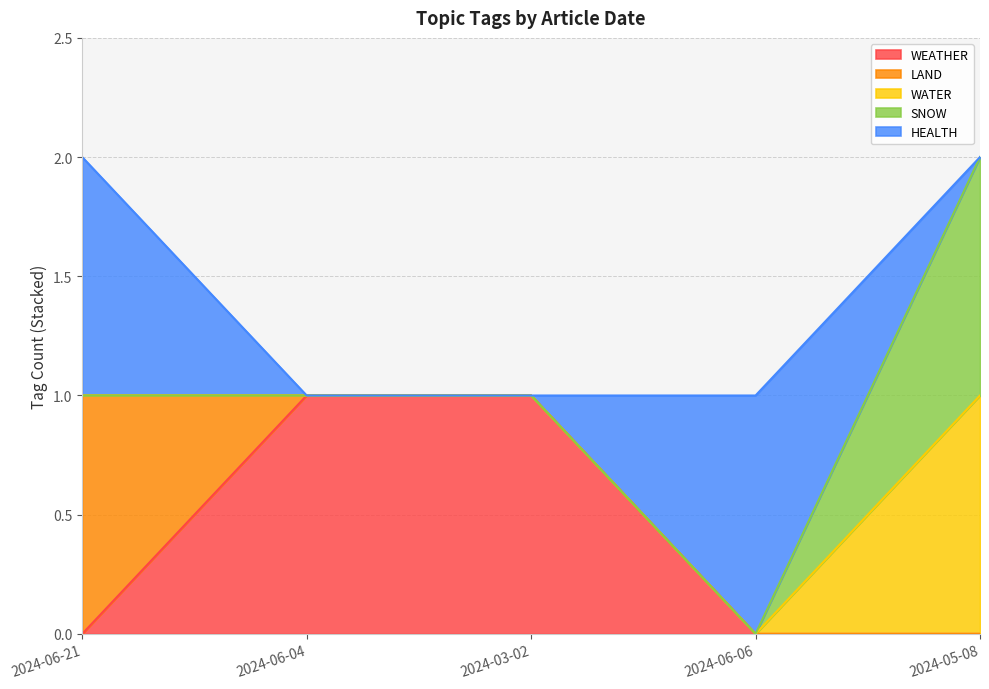

What position from the left is 2024-05-08?

5